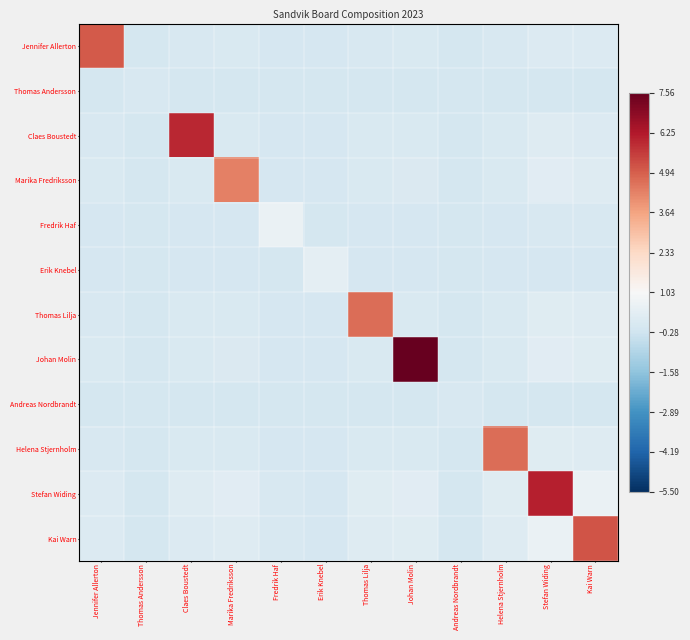

Reading left to right, extract all data points from this chart.

Jennifer Allerton: Jennifer Allerton=5.1	Thomas Andersson=-0.1	Claes Boustedt=-0.0	Marika Fredriksson=0.0	Fredrik Haf=-0.1	Erik Knebel=-0.1	Thomas Lilja=-0.0	Johan Molin=0.0	Andreas Nordbrandt=-0.1	Helena Stjernholm=-0.0	Stefan Widing=0.2	Kai Warn=0.1
Thomas Andersson: Jennifer Allerton=-0.1	Thomas Andersson=0.0	Claes Boustedt=-0.1	Marika Fredriksson=-0.1	Fredrik Haf=-0.1	Erik Knebel=-0.1	Thomas Lilja=-0.1	Johan Molin=-0.1	Andreas Nordbrandt=-0.1	Helena Stjernholm=-0.1	Stefan Widing=-0.1	Kai Warn=-0.1
Claes Boustedt: Jennifer Allerton=-0.0	Thomas Andersson=-0.1	Claes Boustedt=5.9	Marika Fredriksson=0.0	Fredrik Haf=-0.1	Erik Knebel=-0.1	Thomas Lilja=0.0	Johan Molin=0.0	Andreas Nordbrandt=-0.1	Helena Stjernholm=0.0	Stefan Widing=0.2	Kai Warn=0.2
Marika Fredriksson: Jennifer Allerton=0.0	Thomas Andersson=-0.1	Claes Boustedt=0.0	Marika Fredriksson=4.3	Fredrik Haf=-0.1	Erik Knebel=-0.1	Thomas Lilja=0.0	Johan Molin=0.1	Andreas Nordbrandt=-0.1	Helena Stjernholm=0.0	Stefan Widing=0.3	Kai Warn=0.2
Fredrik Haf: Jennifer Allerton=-0.1	Thomas Andersson=-0.1	Claes Boustedt=-0.1	Marika Fredriksson=-0.1	Fredrik Haf=0.6	Erik Knebel=-0.1	Thomas Lilja=-0.1	Johan Molin=-0.1	Andreas Nordbrandt=-0.1	Helena Stjernholm=-0.1	Stefan Widing=0.0	Kai Warn=-0.0
Erik Knebel: Jennifer Allerton=-0.1	Thomas Andersson=-0.1	Claes Boustedt=-0.1	Marika Fredriksson=-0.1	Fredrik Haf=-0.1	Erik Knebel=0.4	Thomas Lilja=-0.1	Johan Molin=-0.1	Andreas Nordbrandt=-0.1	Helena Stjernholm=-0.1	Stefan Widing=-0.0	Kai Warn=-0.1
Thomas Lilja: Jennifer Allerton=-0.0	Thomas Andersson=-0.1	Claes Boustedt=0.0	Marika Fredriksson=0.0	Fredrik Haf=-0.1	Erik Knebel=-0.1	Thomas Lilja=4.7	Johan Molin=0.0	Andreas Nordbrandt=-0.1	Helena Stjernholm=0.0	Stefan Widing=0.2	Kai Warn=0.2
Johan Molin: Jennifer Allerton=0.0	Thomas Andersson=-0.1	Claes Boustedt=0.0	Marika Fredriksson=0.1	Fredrik Haf=-0.1	Erik Knebel=-0.1	Thomas Lilja=0.0	Johan Molin=7.6	Andreas Nordbrandt=-0.1	Helena Stjernholm=0.0	Stefan Widing=0.3	Kai Warn=0.2
Andreas Nordbrandt: Jennifer Allerton=-0.1	Thomas Andersson=-0.1	Claes Boustedt=-0.1	Marika Fredriksson=-0.1	Fredrik Haf=-0.1	Erik Knebel=-0.1	Thomas Lilja=-0.1	Johan Molin=-0.1	Andreas Nordbrandt=0.0	Helena Stjernholm=-0.1	Stefan Widing=-0.1	Kai Warn=-0.1
Helena Stjernholm: Jennifer Allerton=-0.0	Thomas Andersson=-0.1	Claes Boustedt=0.0	Marika Fredriksson=0.0	Fredrik Haf=-0.1	Erik Knebel=-0.1	Thomas Lilja=0.0	Johan Molin=0.0	Andreas Nordbrandt=-0.1	Helena Stjernholm=4.7	Stefan Widing=0.2	Kai Warn=0.2
Stefan Widing: Jennifer Allerton=0.2	Thomas Andersson=-0.1	Claes Boustedt=0.2	Marika Fredriksson=0.3	Fredrik Haf=0.0	Erik Knebel=-0.0	Thomas Lilja=0.2	Johan Molin=0.3	Andreas Nordbrandt=-0.1	Helena Stjernholm=0.2	Stefan Widing=6.1	Kai Warn=0.6
Kai Warn: Jennifer Allerton=0.1	Thomas Andersson=-0.1	Claes Boustedt=0.2	Marika Fredriksson=0.2	Fredrik Haf=-0.0	Erik Knebel=-0.1	Thomas Lilja=0.2	Johan Molin=0.2	Andreas Nordbrandt=-0.1	Helena Stjernholm=0.2	Stefan Widing=0.6	Kai Warn=5.2